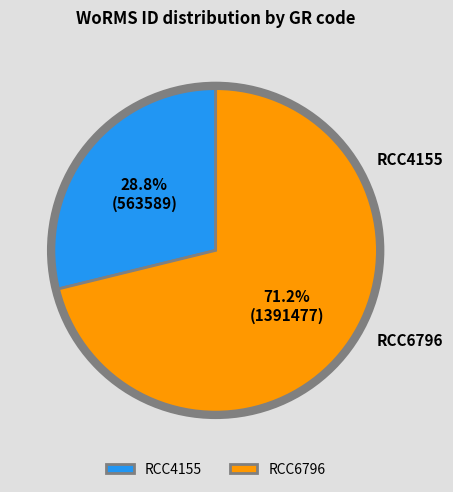

To the nearest percent, what portion does RCC4155 represent?

29%